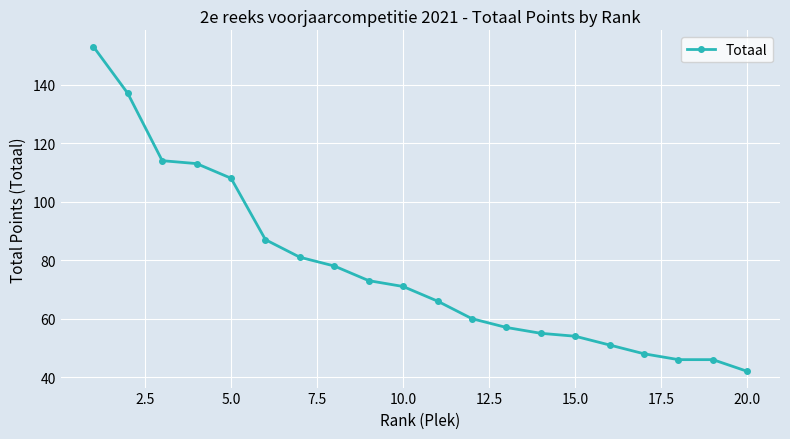

What is the difference between the maximum and second lowest values?

107